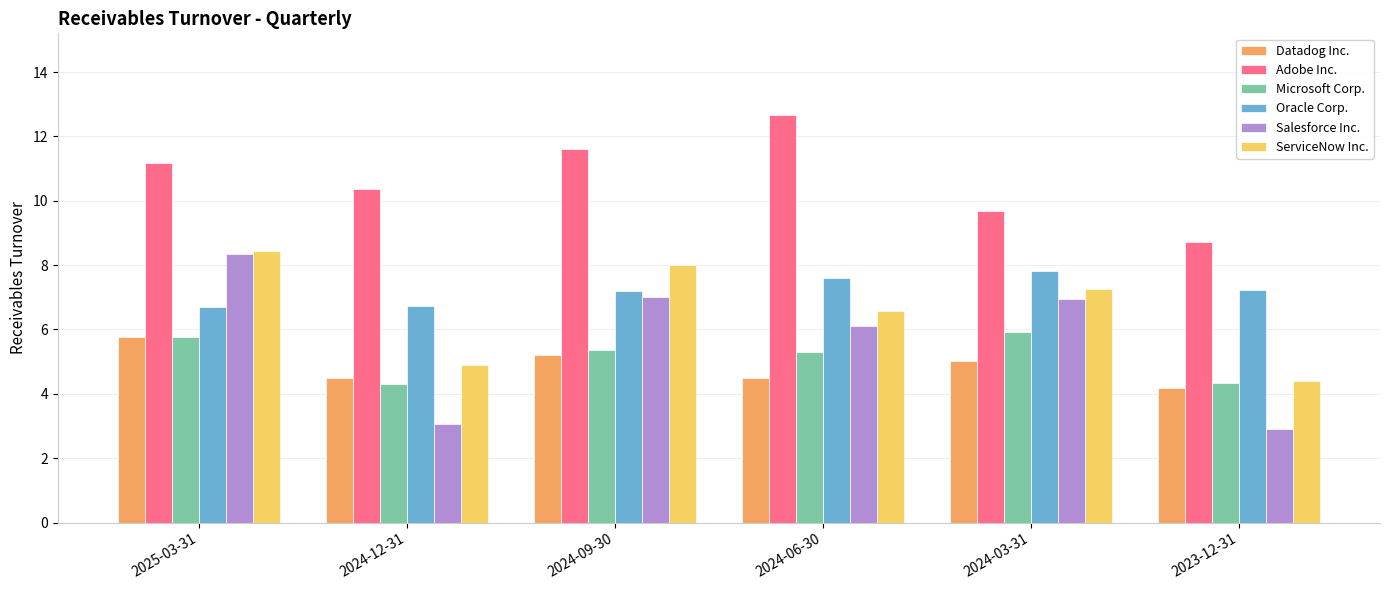

Does the chart contain any negative values?

No